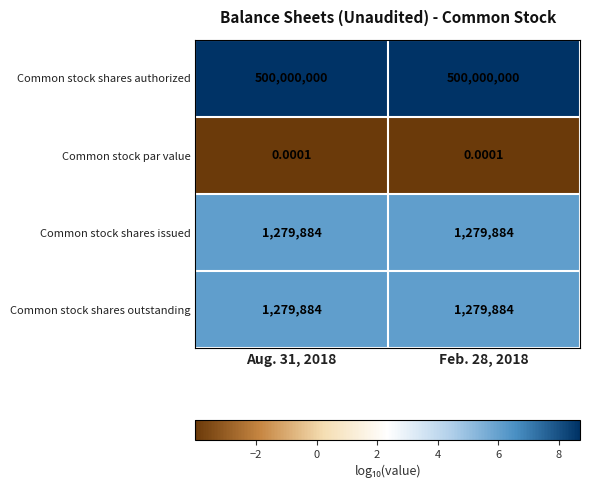

How many data points does each series have?

2